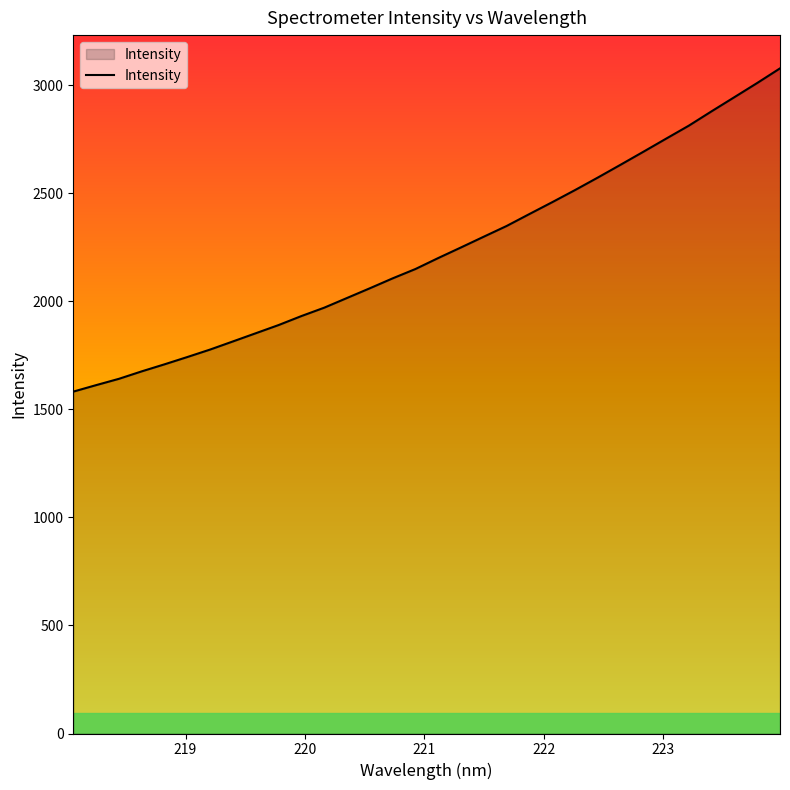

What is the difference between the maximum and minimum values?

1495.7